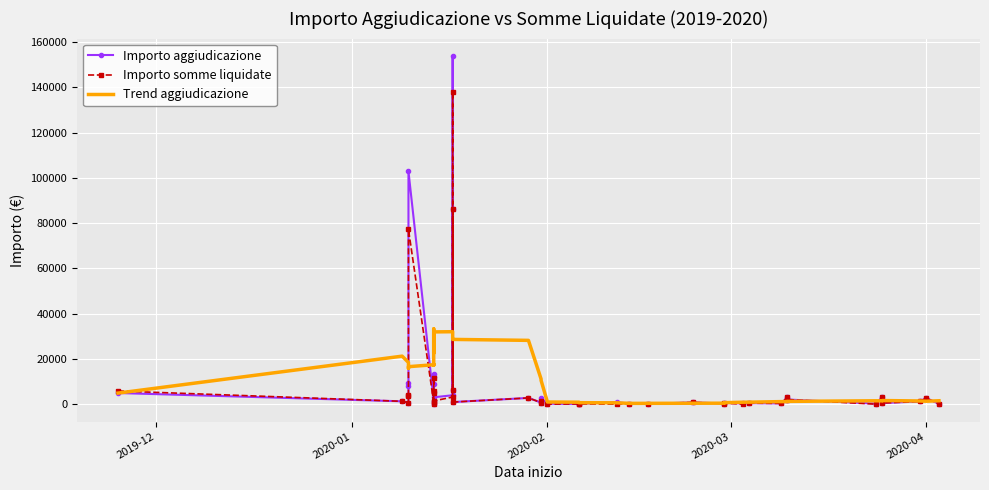

Reading left to right, extract all data points from this chart.

Importo aggiudicazione: 4918.0	1250.0	693.7	8181.8	9344.3	102868.9	1600.0	124.4	13114.8	11825.2	9016.4	3032.8	3934.4	153818.2	6236.4	86181.8	915.0	2747.6	696.7	2755.0	184.4	93.1	108.0	869.9	197.0	89.0	800.0	279.4	475.2	353.6	433.5	321.8	2958.3	2046.0	250.0	3000.0	481.9	1200.0	2712.9	115.0
Importo somme liquidate: 5819.4	1250.0	693.7	4238.3	3635.7	77212.0	800.0	124.4	5048.8	11456.0	5817.5	1418.8	3144.8	137842.5	6236.4	86181.8	915.0	2747.6	696.5	1555.0	0.0	93.1	108.0	0.0	197.0	89.0	800.0	279.4	450.3	0.0	433.5	321.8	2958.3	2046.0	0.0	3000.0	481.9	1200.0	2631.0	105.0
Trend aggiudicazione: 4877.6	21209.4	18408.1	16122.6	15788.4	16555.9	17418.8	17678.7	17206.8	33259.4	22522.5	31920.5	32008.3	30856.4	29619.9	28924.2	28607.7	28180.9	11102.0	10505.7	951.9	860.1	643.7	597.3	344.0	362.8	400.6	424.4	656.4	861.9	879.7	1124.2	1146.7	1227.2	1489.4	1454.0	1595.5	1400.8	1293.3	1502.0